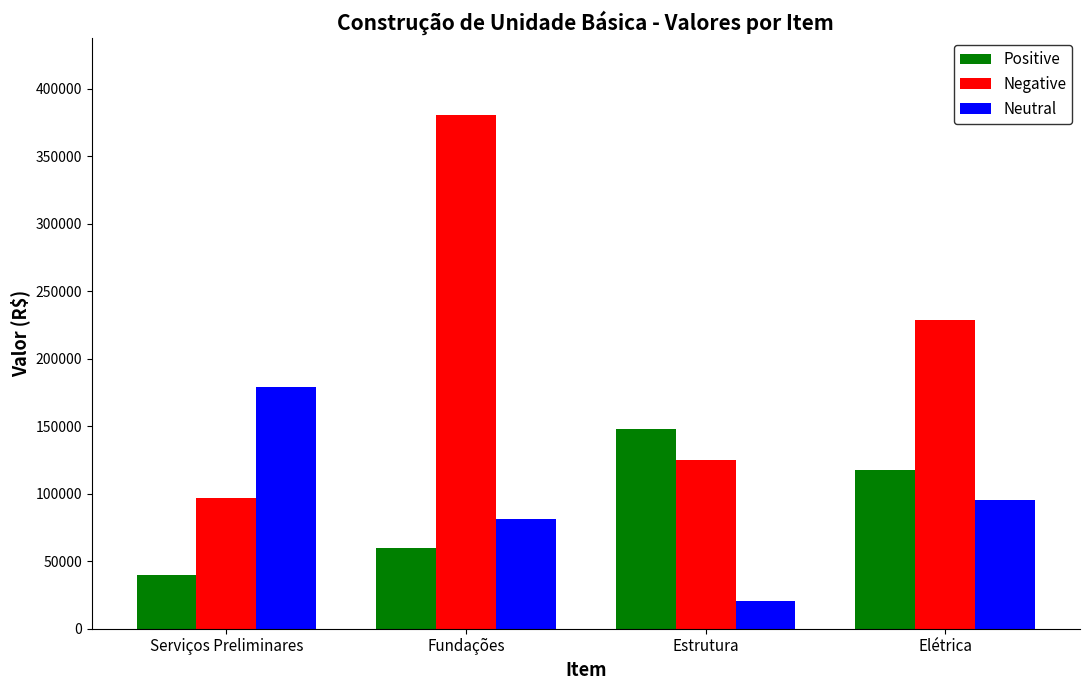

What is the greatest value displayed?

380869.3